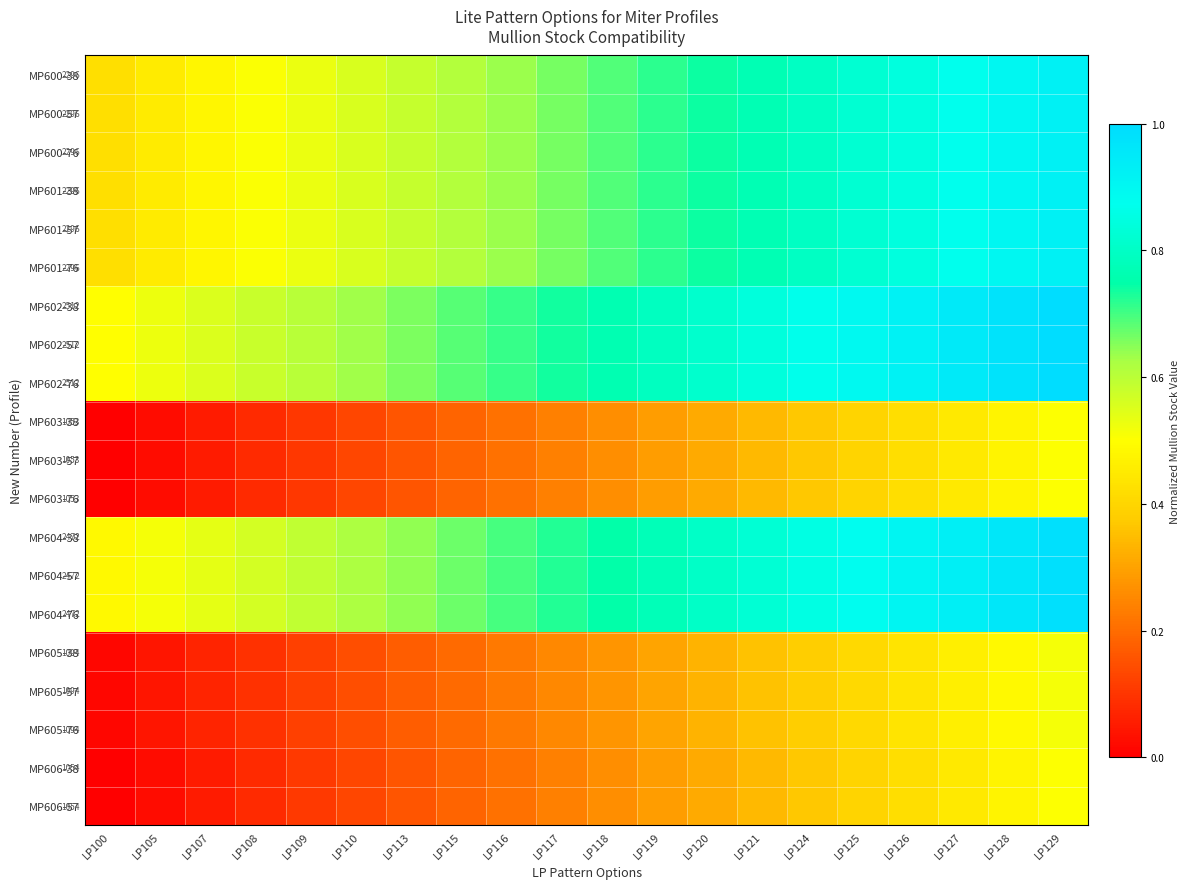

Between LP109 and LP119, which is larger?

LP119